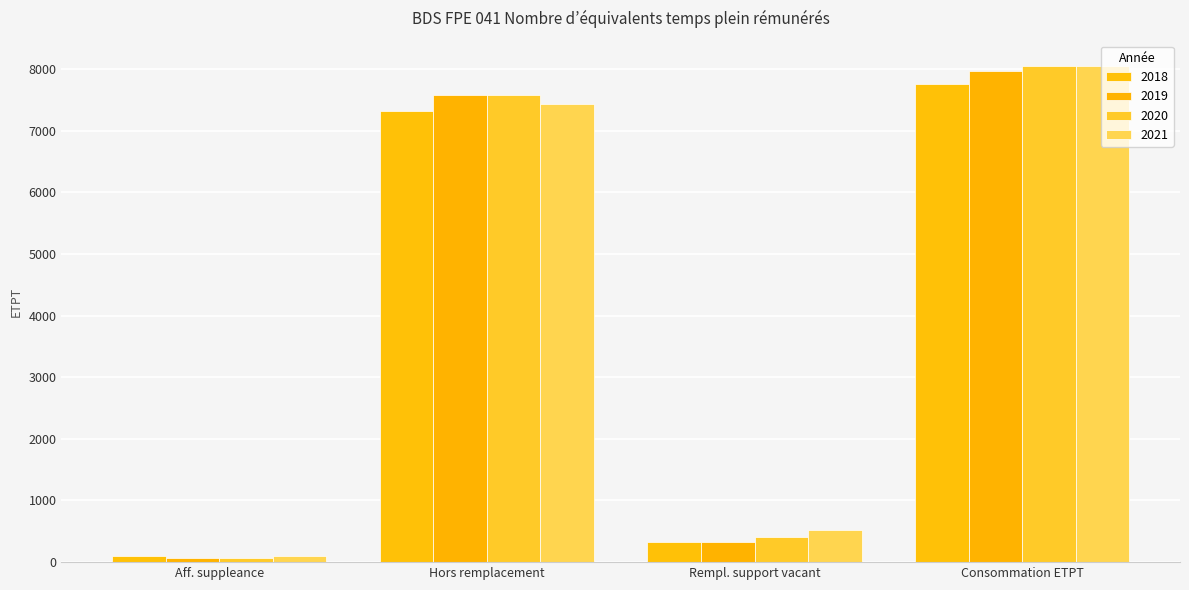

Reading right to left, list all the values displayed in this chart.

2018: Consommation ETPT=7749.8	Rempl. support vacant=324.7	Hors remplacement=7318.0	Aff. suppleance=107.0
2019: Consommation ETPT=7973.5	Rempl. support vacant=318.9	Hors remplacement=7583.8	Aff. suppleance=70.7
2020: Consommation ETPT=8054.8	Rempl. support vacant=405.8	Hors remplacement=7579.4	Aff. suppleance=69.6
2021: Consommation ETPT=8048.4	Rempl. support vacant=517.4	Hors remplacement=7435.6	Aff. suppleance=95.4